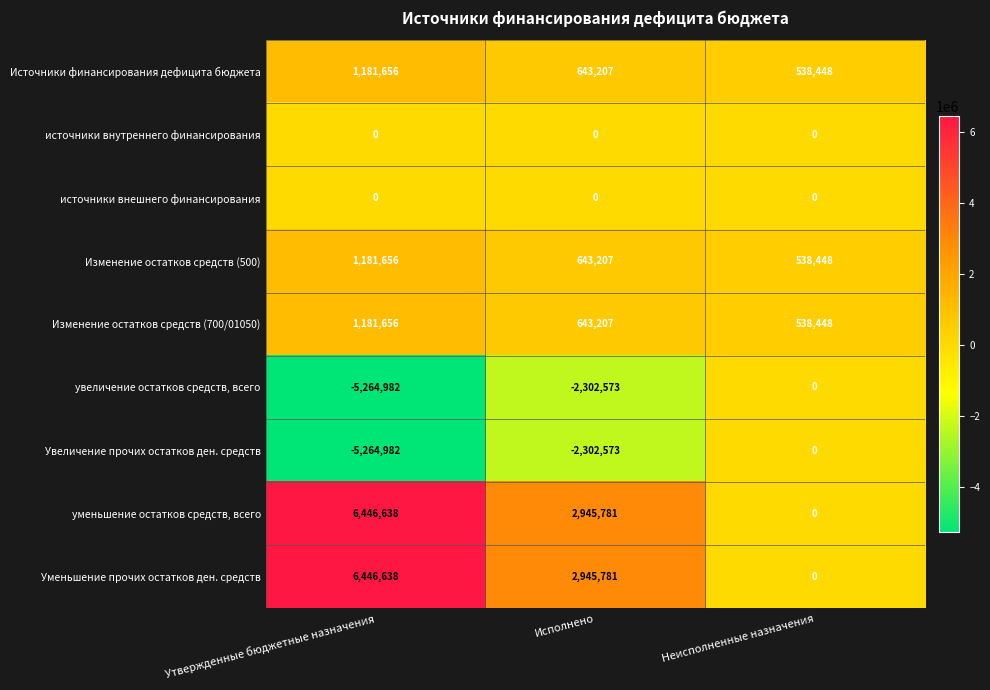

Reading right to left, transcribe all the data shown in this chart.

Источники финансирования дефицита бюджета: Неисполненные назначения=538448	Исполнено=643207	Утвержденные бюджетные назначения=1181656
источники внутреннего финансирования: Неисполненные назначения=0	Исполнено=0	Утвержденные бюджетные назначения=0
источники внешнего финансирования: Неисполненные назначения=0	Исполнено=0	Утвержденные бюджетные назначения=0
Изменение остатков средств (500): Неисполненные назначения=538448	Исполнено=643207	Утвержденные бюджетные назначения=1181656
Изменение остатков средств (700/01050): Неисполненные назначения=538448	Исполнено=643207	Утвержденные бюджетные назначения=1181656
увеличение остатков средств, всего: Неисполненные назначения=0	Исполнено=-2302573	Утвержденные бюджетные назначения=-5264982
Увеличение прочих остатков ден. средств: Неисполненные назначения=0	Исполнено=-2302573	Утвержденные бюджетные назначения=-5264982
уменьшение остатков средств, всего: Неисполненные назначения=0	Исполнено=2945781	Утвержденные бюджетные назначения=6446638
Уменьшение прочих остатков ден. средств: Неисполненные назначения=0	Исполнено=2945781	Утвержденные бюджетные назначения=6446638